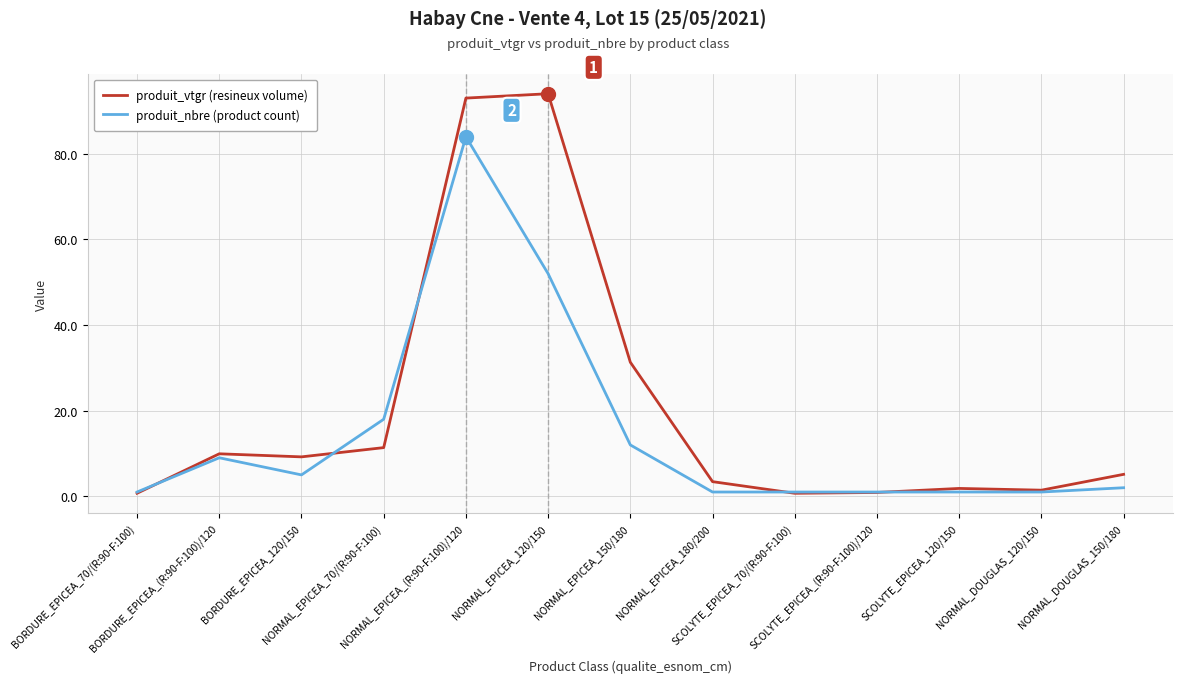

At which label is produit_nbre (product count) closest to 42?

NORMAL_EPICEA_120/150